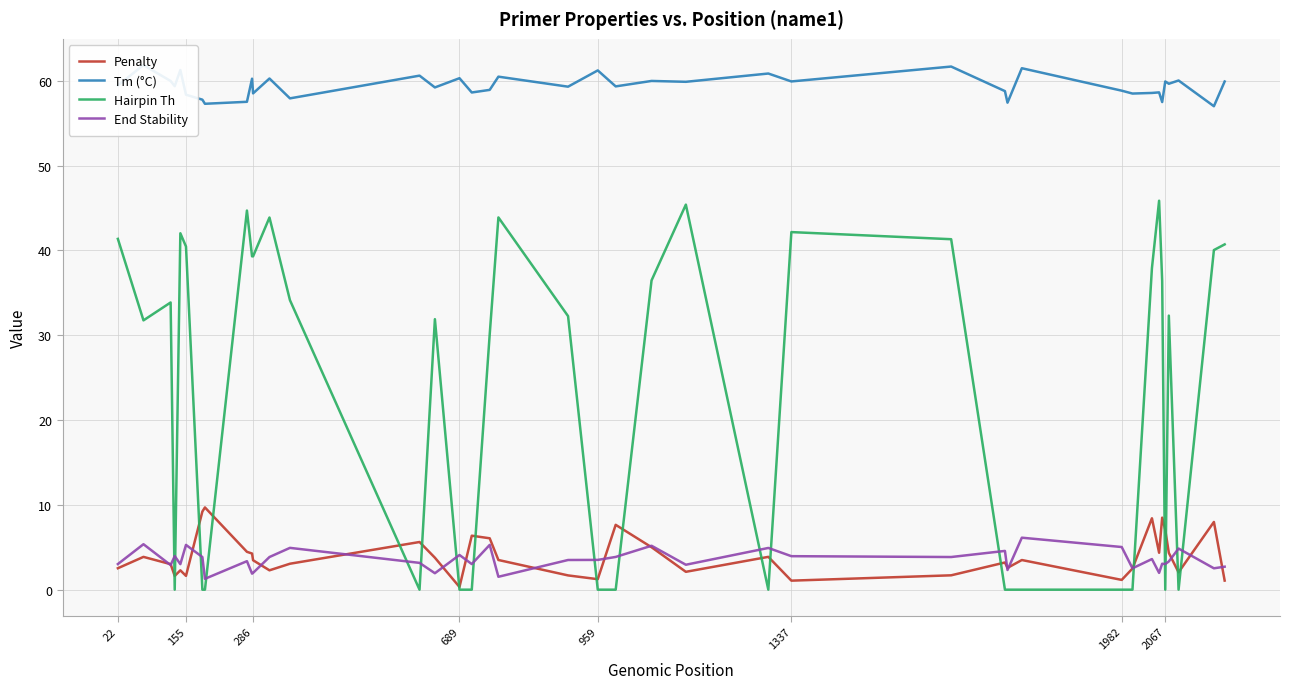

What is the highest value of the Hairpin Th series?

45.9